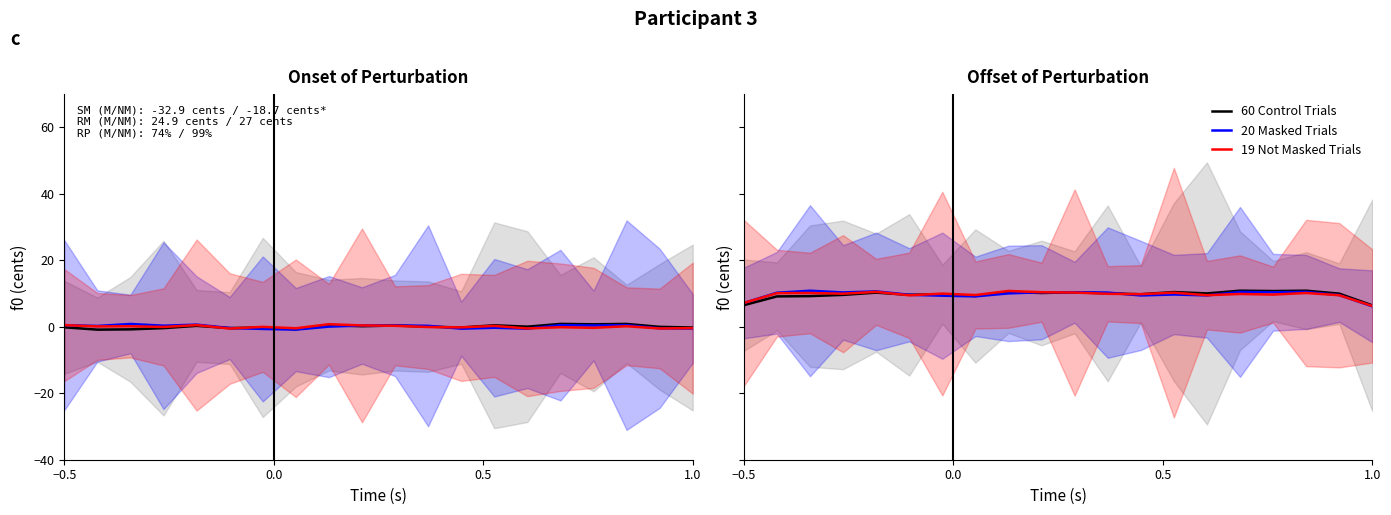

How many values in the 20 Masked Trials series exceed 10?

11